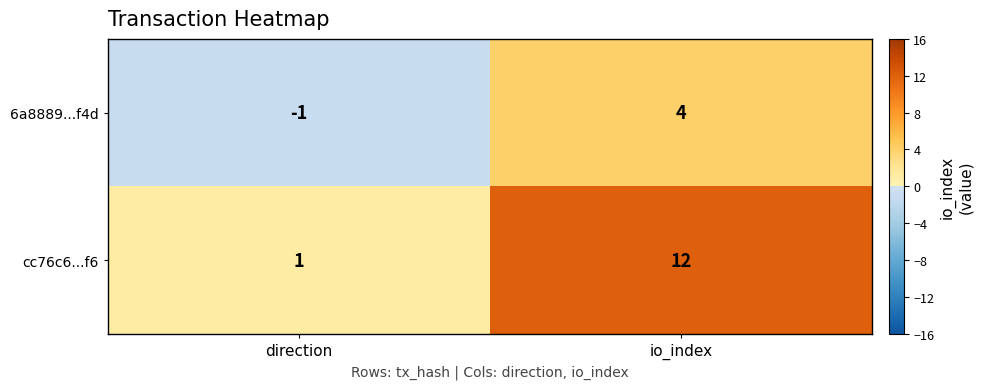

Reading left to right, what are all the values shown in this chart?

6a8889...f4d: -1	4
cc76c6...f6: 1	12